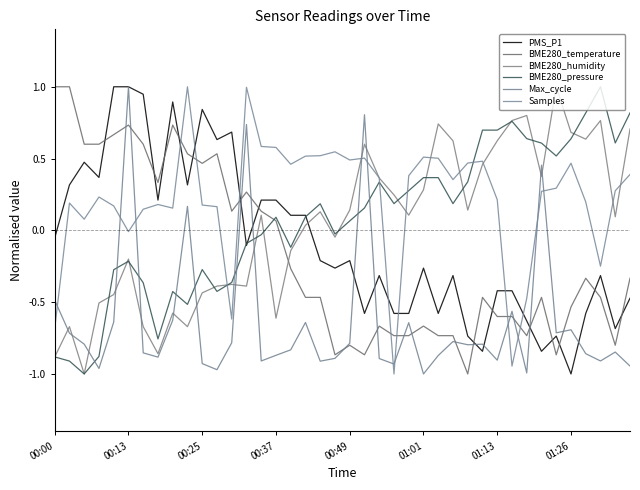

At how many categories does at least one series exceed 0?

40